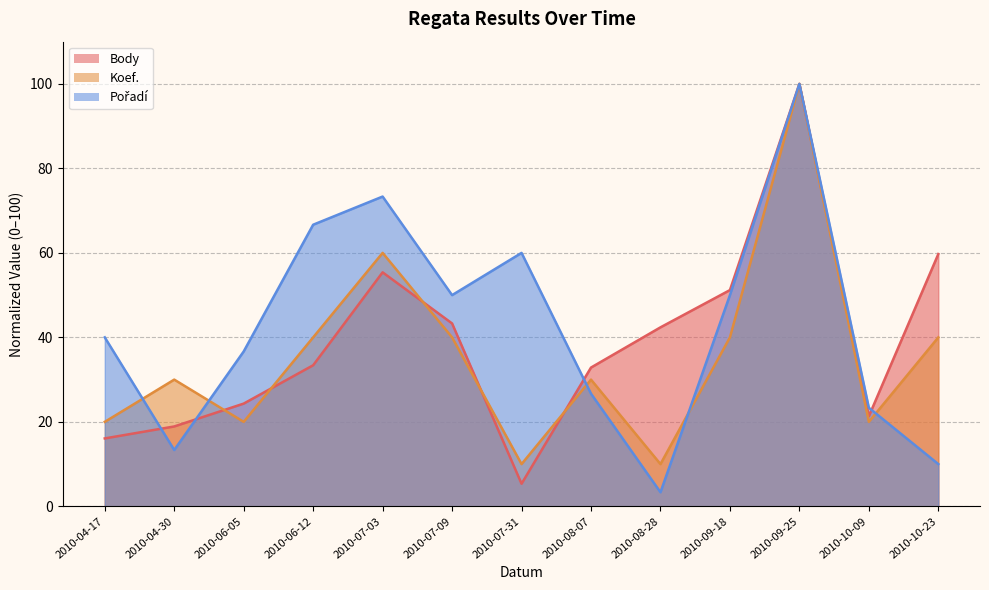

Reading left to right, transcribe all the data shown in this chart.

Body: 16.1	18.9	24.3	33.4	55.4	43.3	5.3	32.9	42.4	51.2	100.0	21.3	59.7
Koef.: 20.0	30.0	20.0	40.0	60.0	40.0	10.0	30.0	10.0	40.0	100.0	20.0	40.0
Pořadí: 40.0	13.3	36.7	66.7	73.3	50.0	60.0	26.7	3.3	50.0	100.0	23.3	10.0